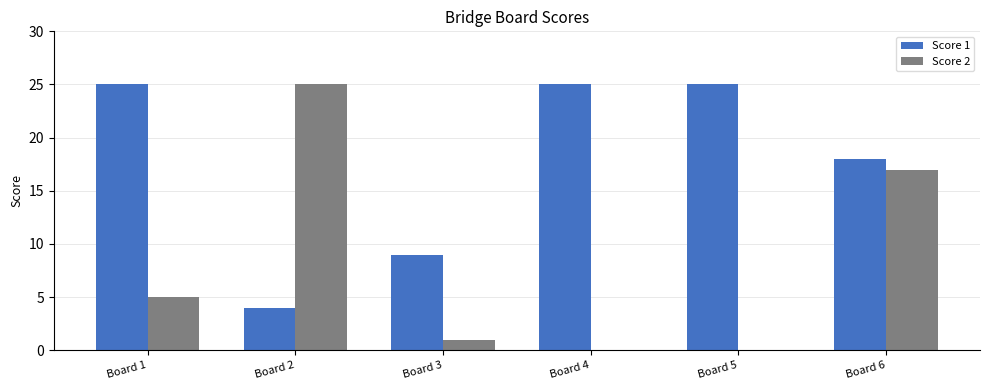

What is the average value of the Score 2 series?

8